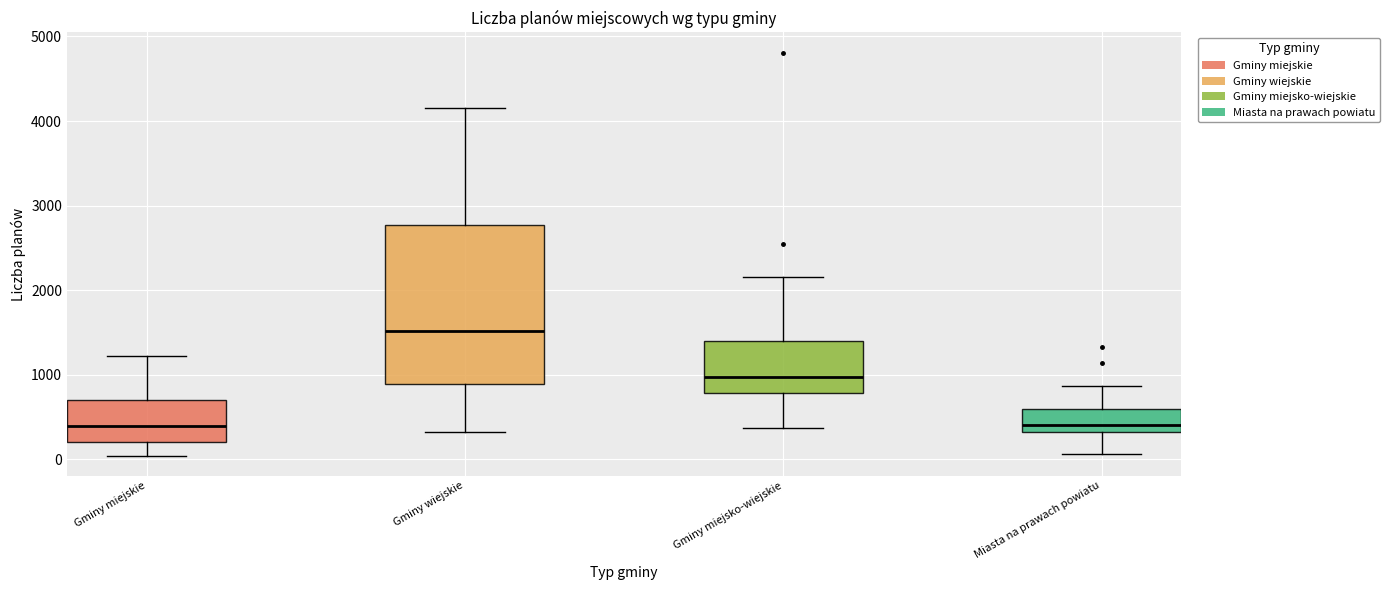

Reading left to right, read every box against the y-axis: the position of its median line, the range the box covers, and the ends of its whiskers. The values are not printed on the chart, so give them approximately, as read against the axis.

Gminy miejskie: median 400, box 200 to 700, whiskers 0 to 1200
Gminy wiejskie: median 1500, box 900 to 2800, whiskers 300 to 4200
Gminy miejsko-wiejskie: median 1000, box 800 to 1400, whiskers 400 to 2200
Miasta na prawach powiatu: median 400, box 300 to 600, whiskers 100 to 900